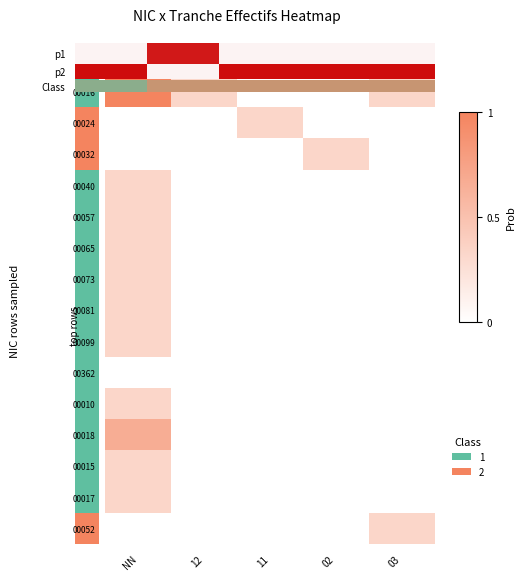

Rank the series by their maximum value, from highest to lowest.

Class, 00018, 00024, 00032, 00040, 00057, 00065, 00073, 00081, 00099, 00010, 00015, 00017, 00052, 00362